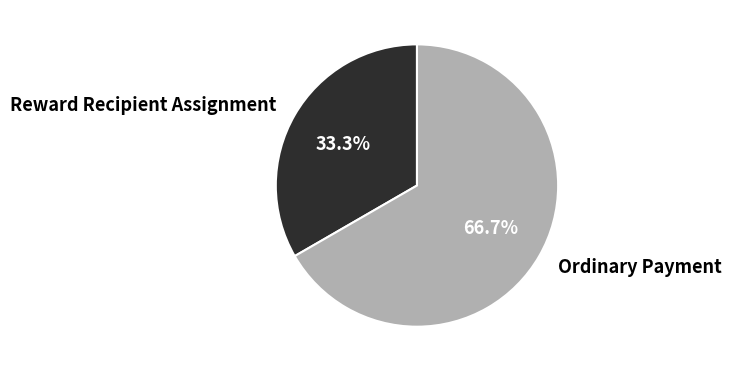

Which category has the biggest portion of the pie?

Ordinary Payment